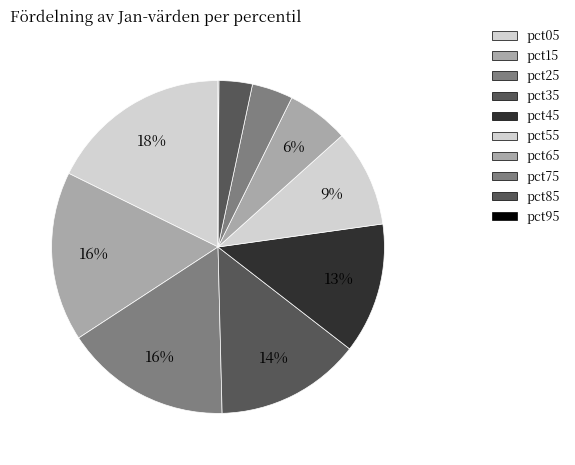

What percentage is the pct85 slice, to the nearest percent?

3%